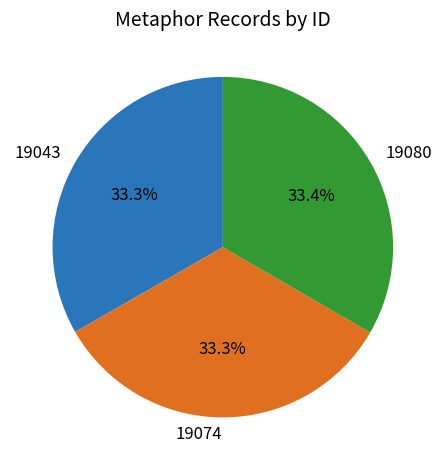

What percentage do 19074 and 19080 together represent?

66.7%